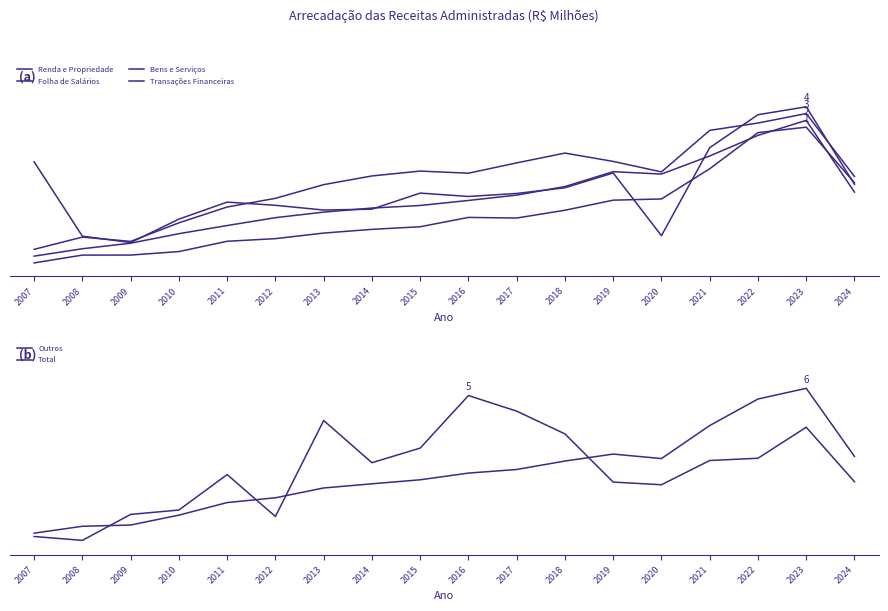

How many interior local valleys does the Transações Financeiras series have?

4